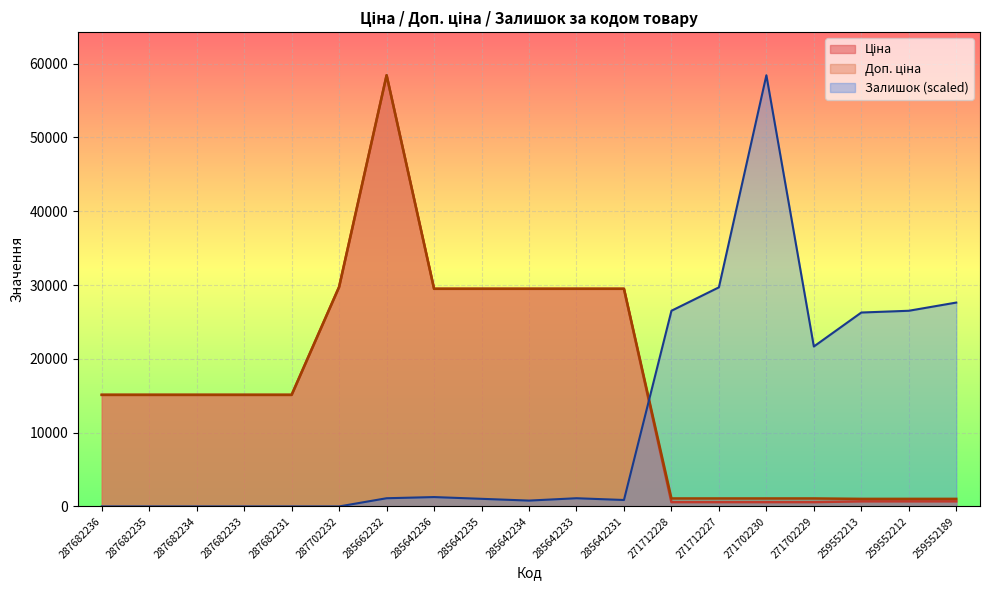

True or false: Ціна and Доп. ціна cross at least once.

False